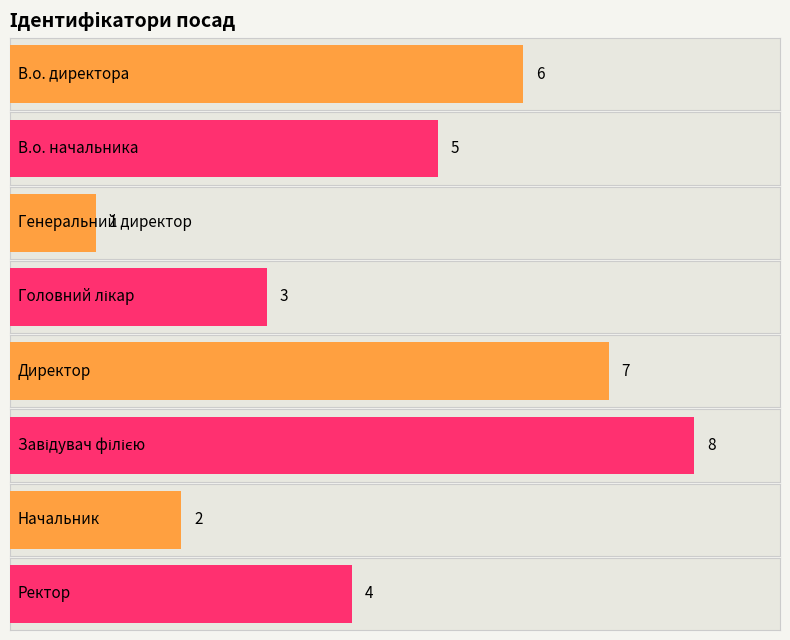

What is the difference between the maximum and minimum values?

7